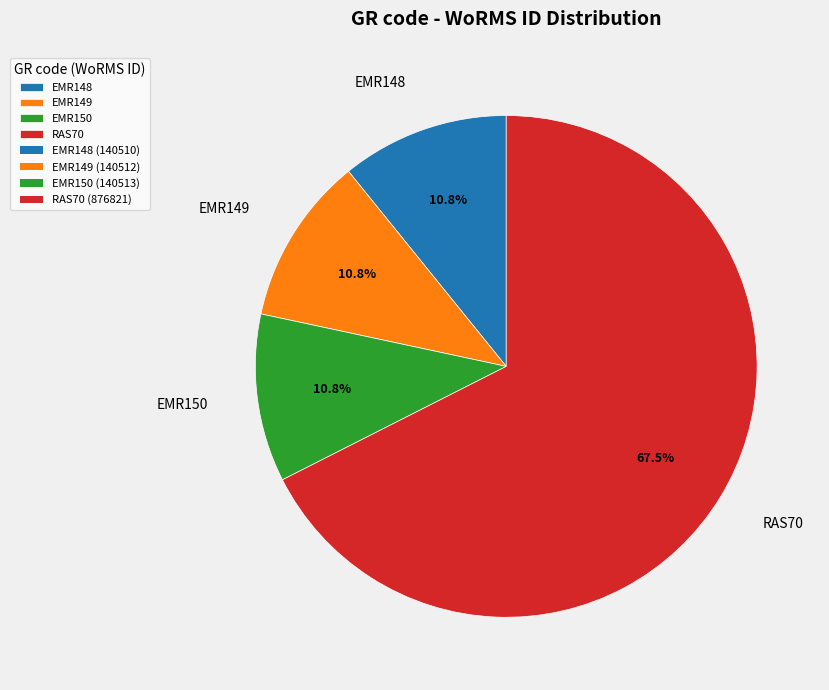

Between RAS70 and EMR148, which is larger?

RAS70